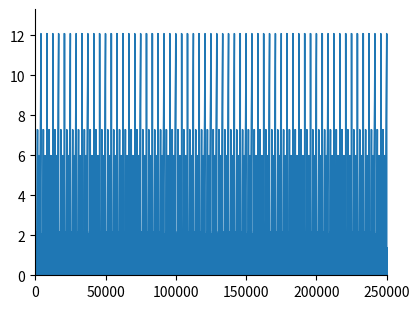

How many categories are shown in the chart?

40